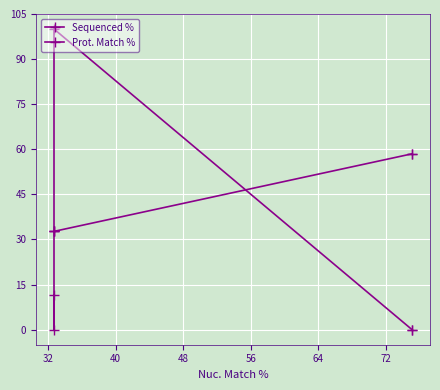

What is the value of the Prot. Match % point at the 2nd from the left?

58.5